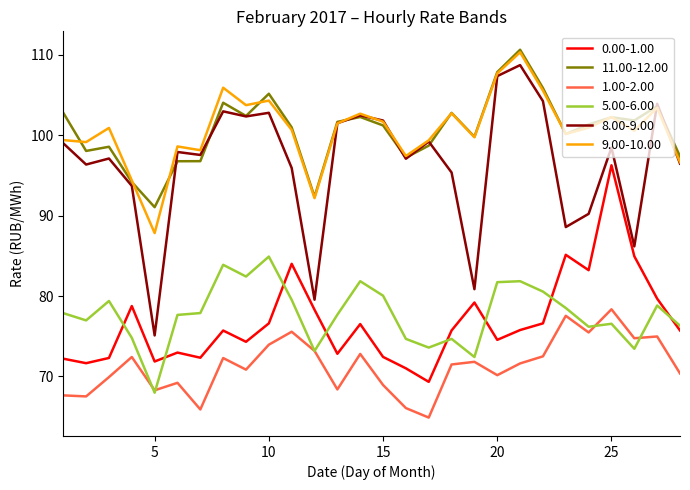

What is the maximum value for 9.00-10.00?

110.3